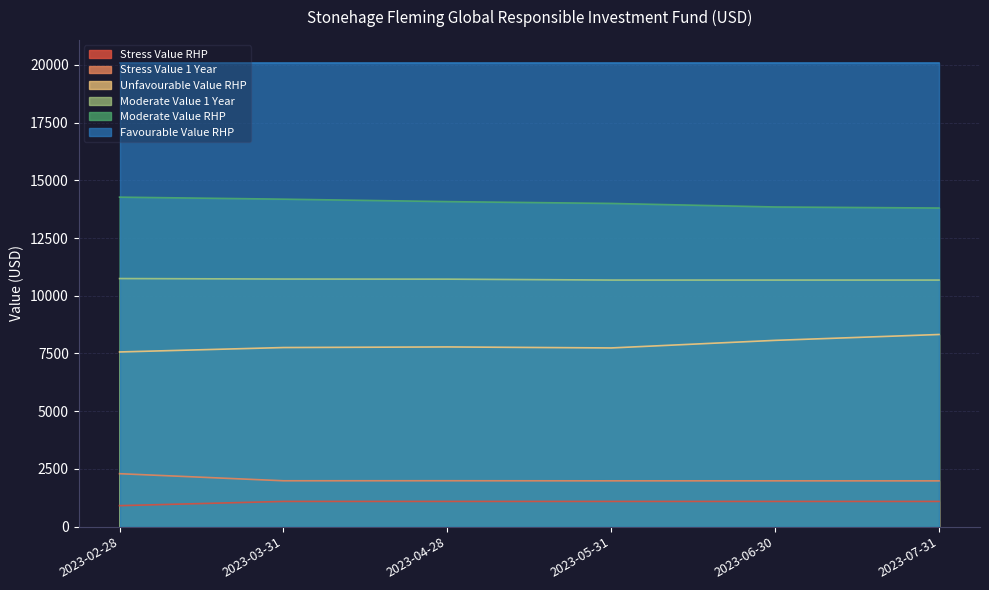

What is the value of the Stress Value 1 Year point at the 5th from the left?

1984.0